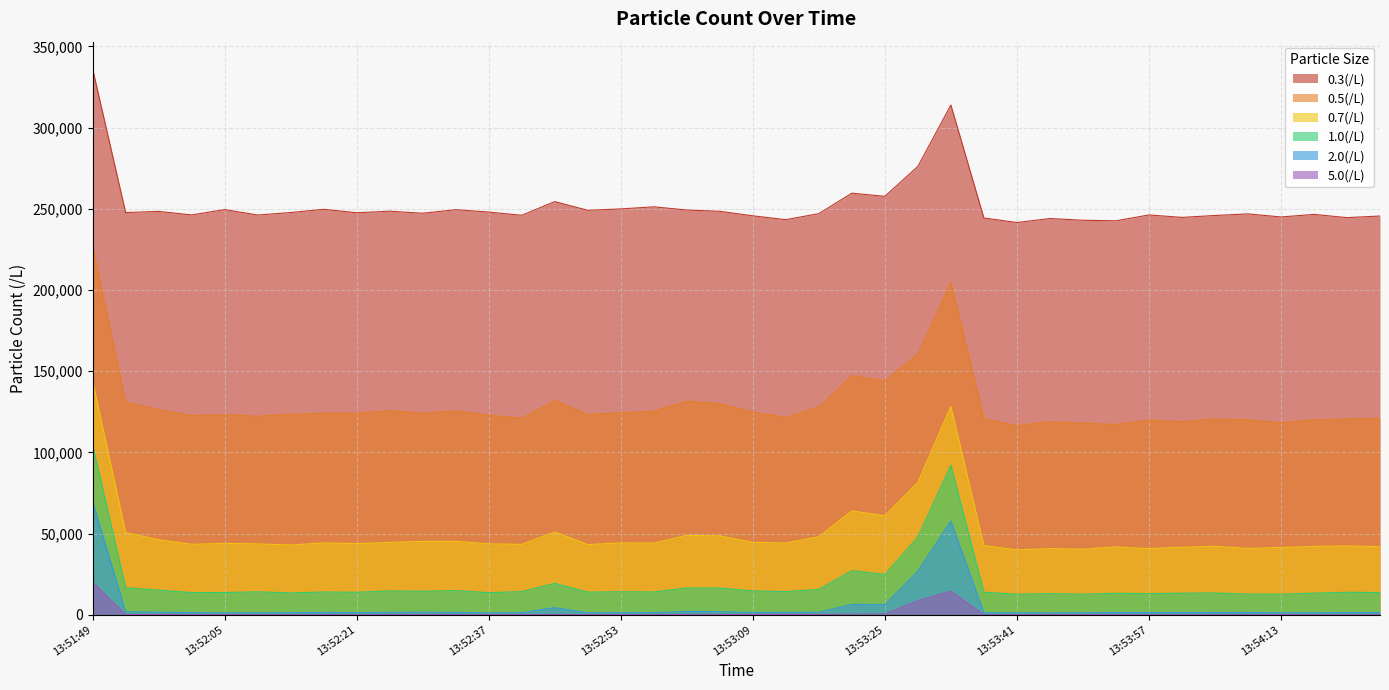

What is the difference between the highest and lowest values at 13:53:17?

246888